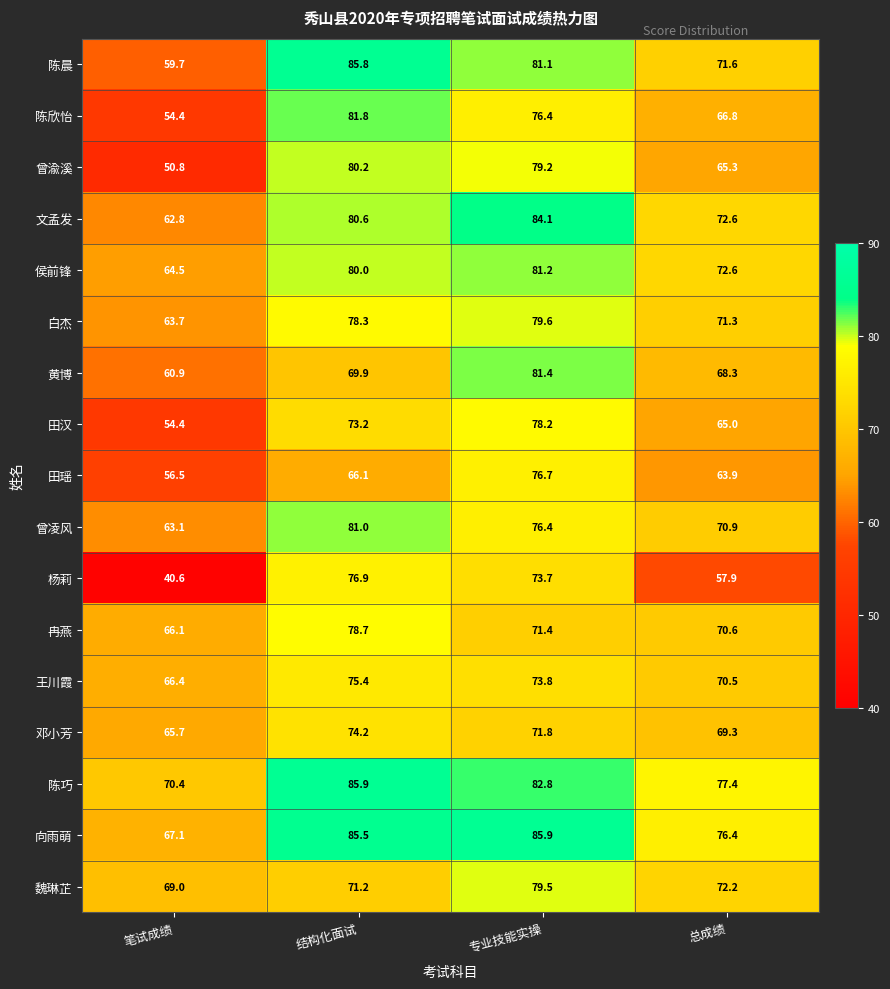

What is the difference between the maximum and minimum values in the 魏琳芷 series?

10.5